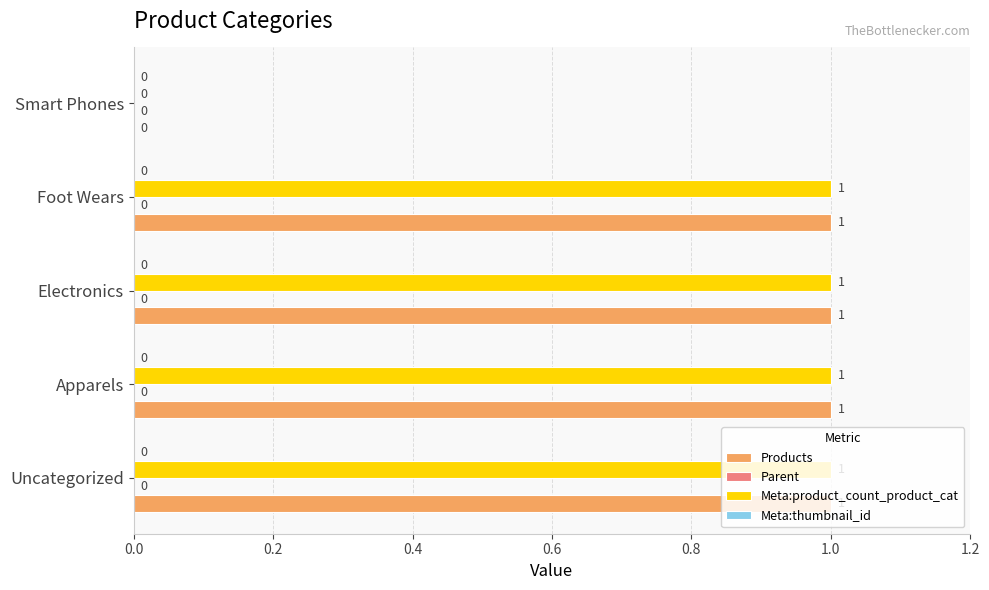

At which label is Meta:product_count_product_cat closest to 0?

Smart Phones